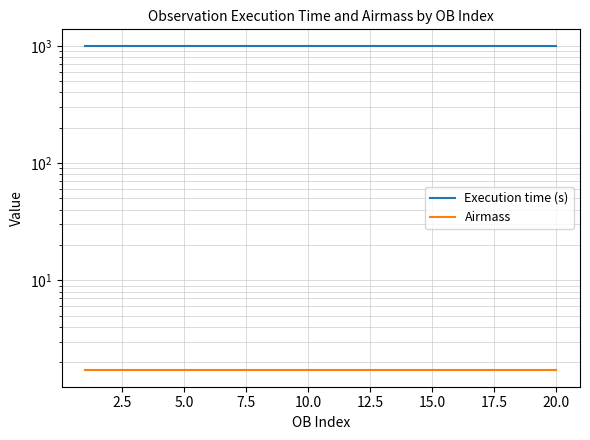

How many distinct data groups are displayed?

2